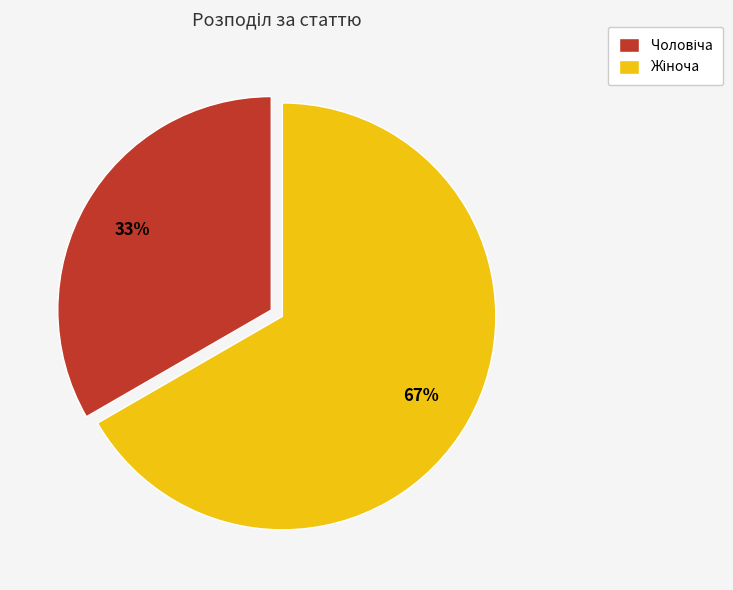

Is there any slice that represents more than half of the pie?

Yes